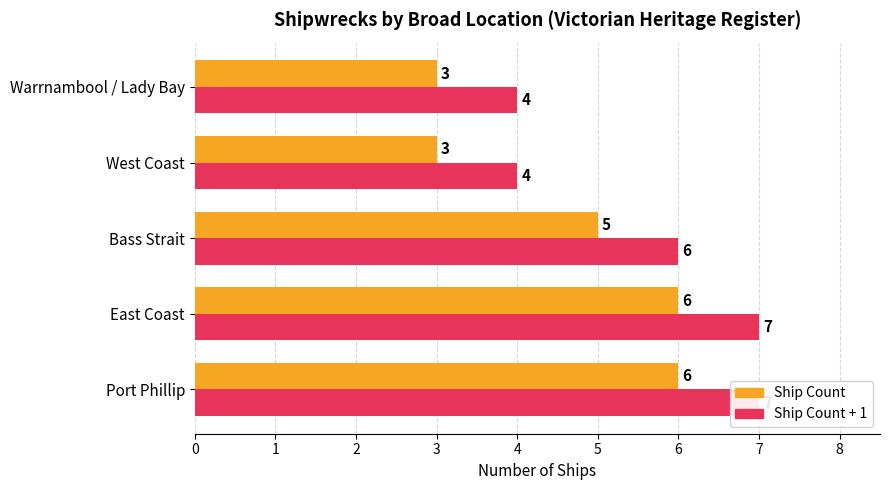

Is the value of Count at West Coast greater than the value of Count + 1 (max proxy) at Port Phillip?

No